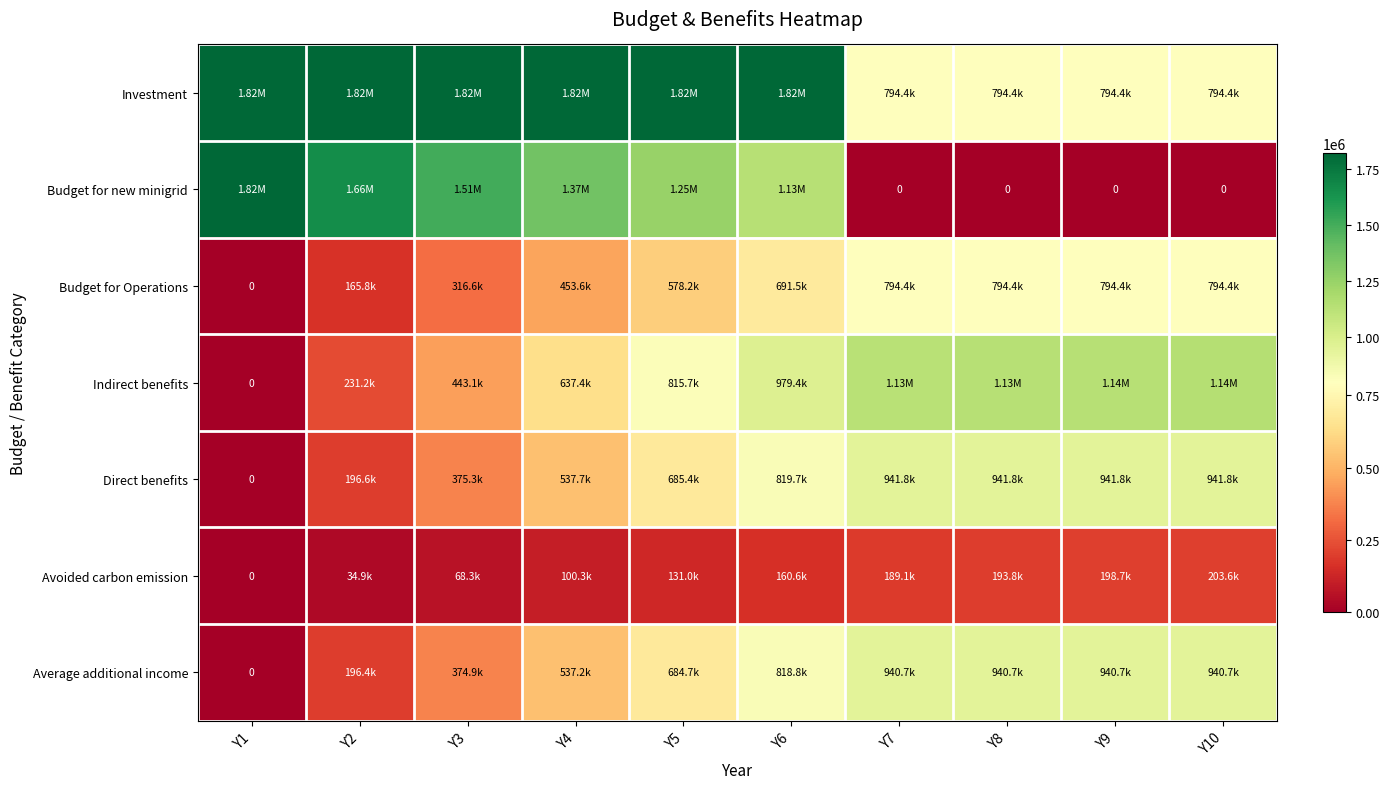

What is the total value across all series at Y3?

4909714.8